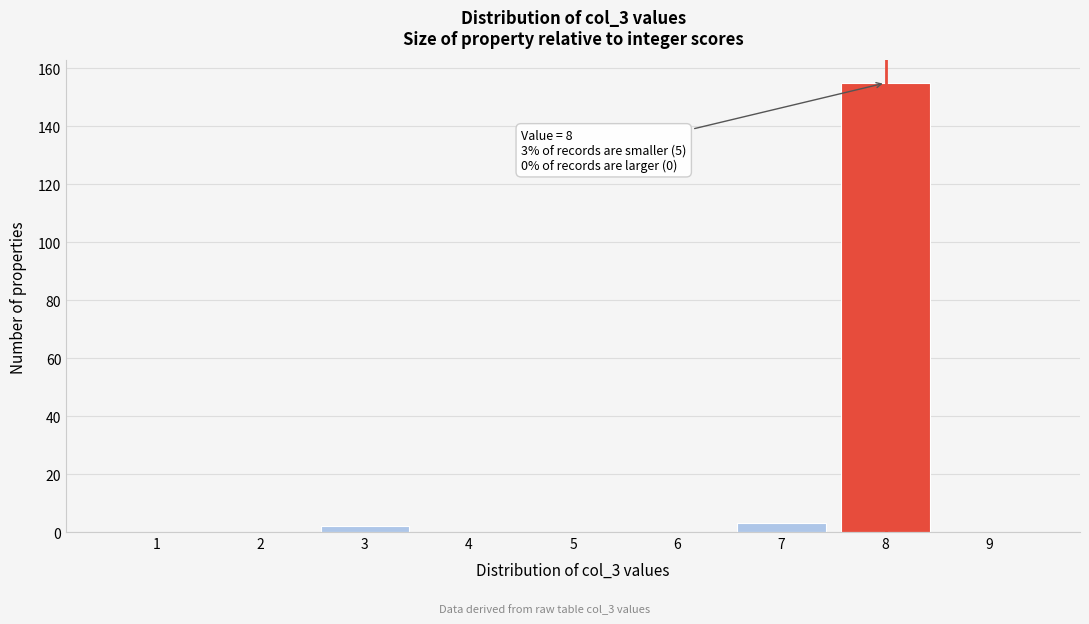

Over which range of the x-axis is the bar tallest?

7.5 to 8.5